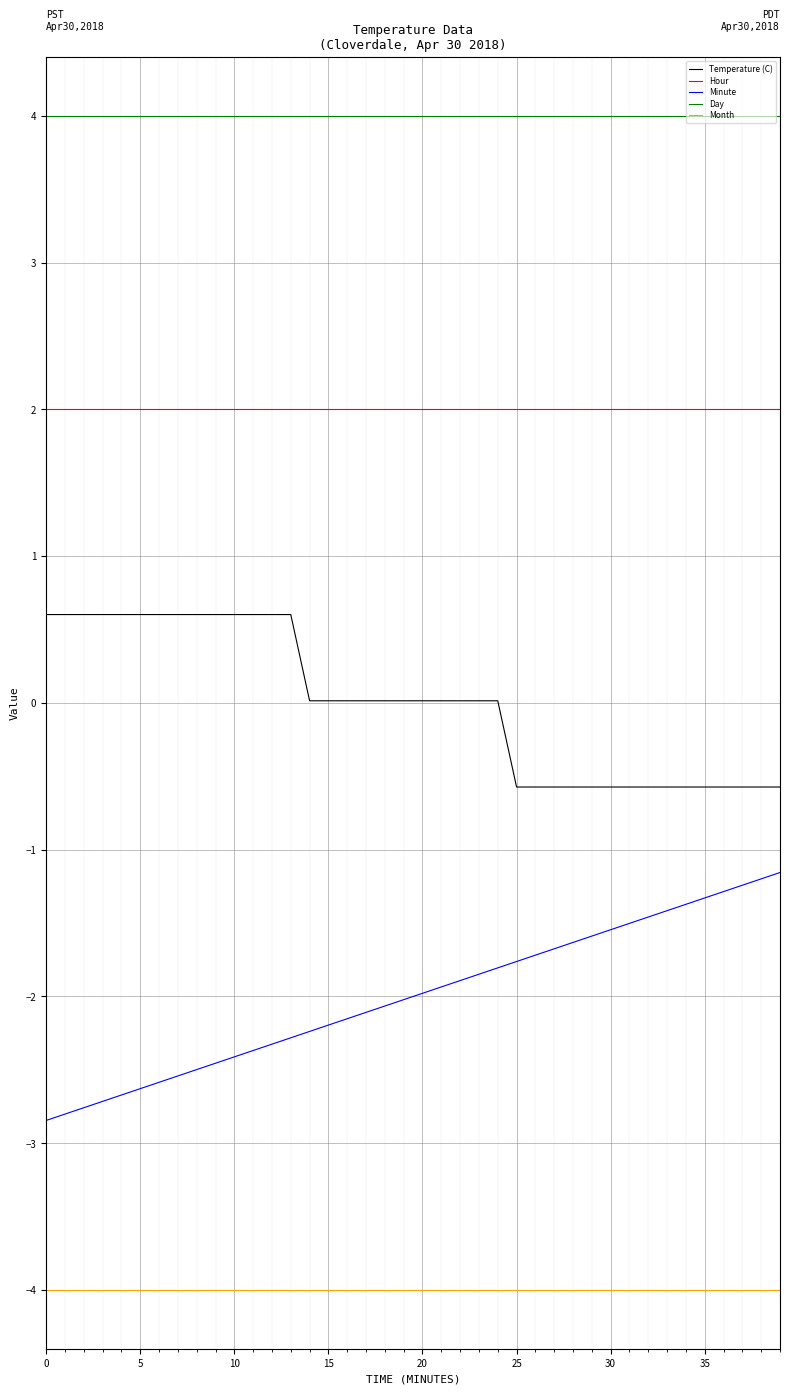

Rank the series by their average value, from highest to lowest.

Day, Hour, Temperature (C), Minute, Month